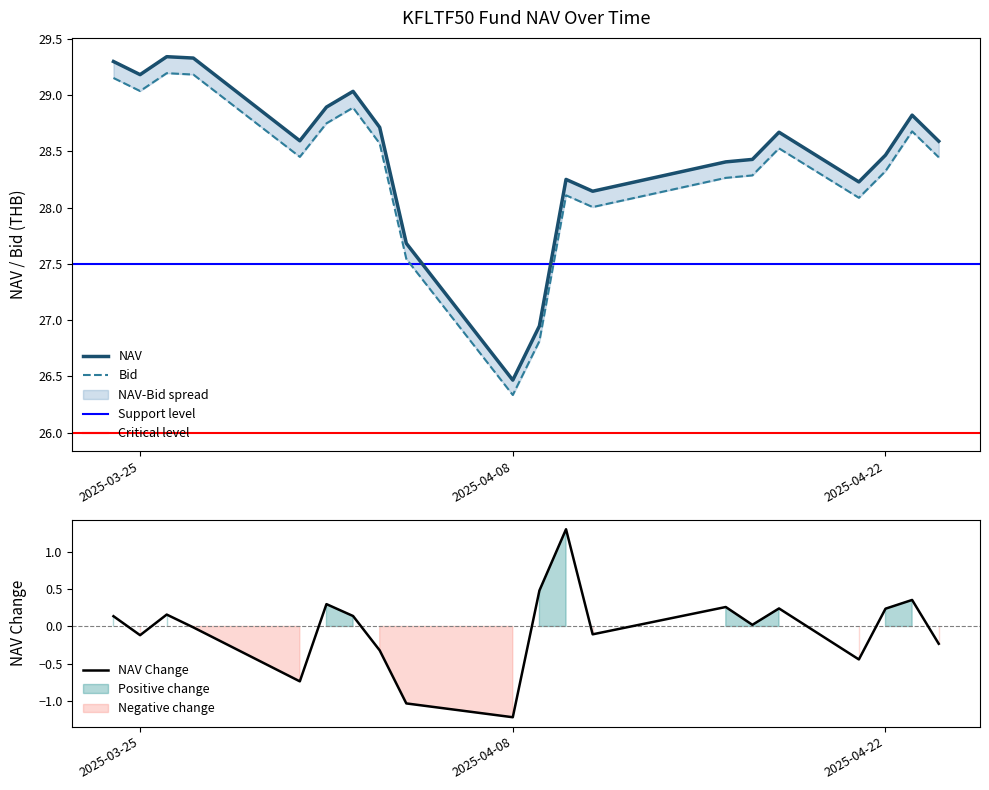

What is the maximum value for Bid?

29.2